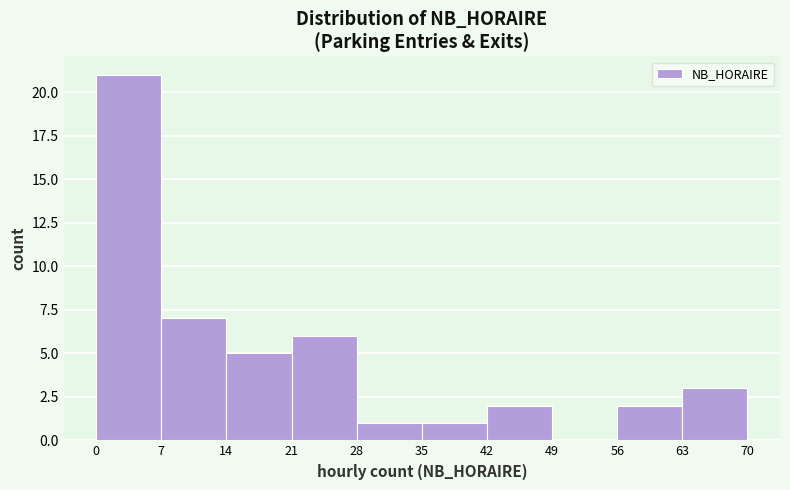

Reading left to right, transcribe this chart: for each bar, give the range it covers on the x-axis and its height. The values are not printed on the chart, so give them approximately, as read against the axis.

0 to 7: 21
7 to 14: 7
14 to 21: 5
21 to 28: 6
28 to 35: 1
35 to 42: 1
42 to 49: 2
49 to 56: 0
56 to 63: 2
63 to 70: 3